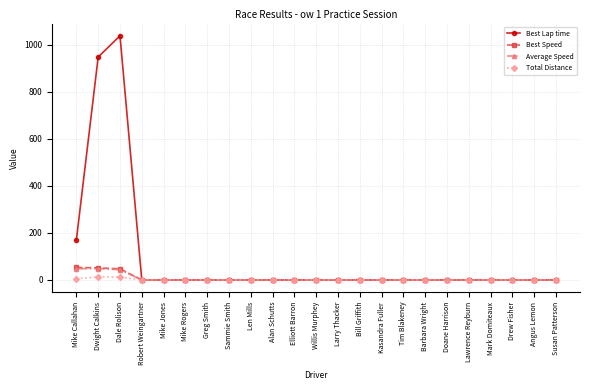

At how many categories does at least one series exceed 482?

2